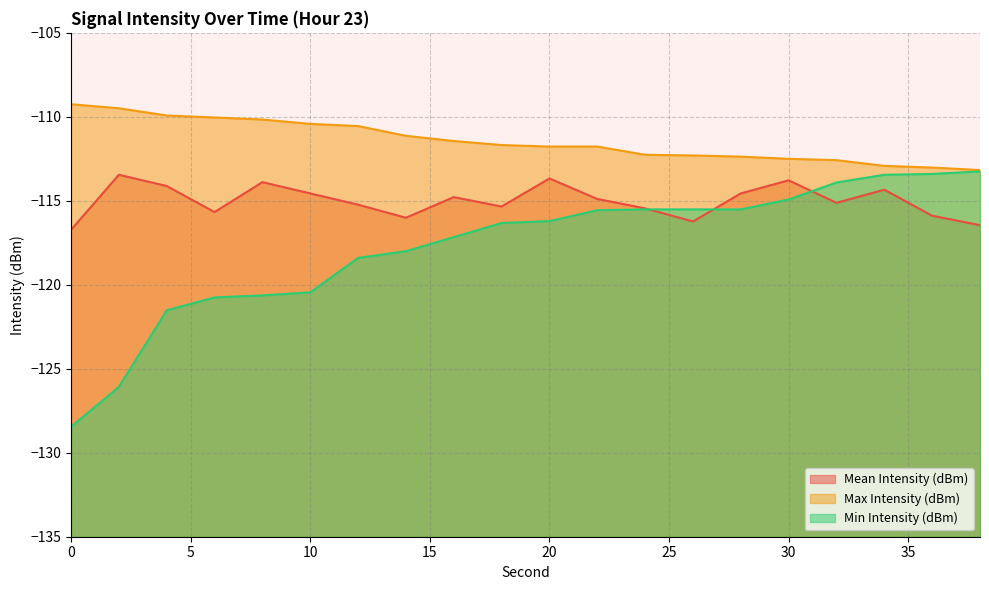

What is the average value of the Min Intensity (dBm) series?

-117.7